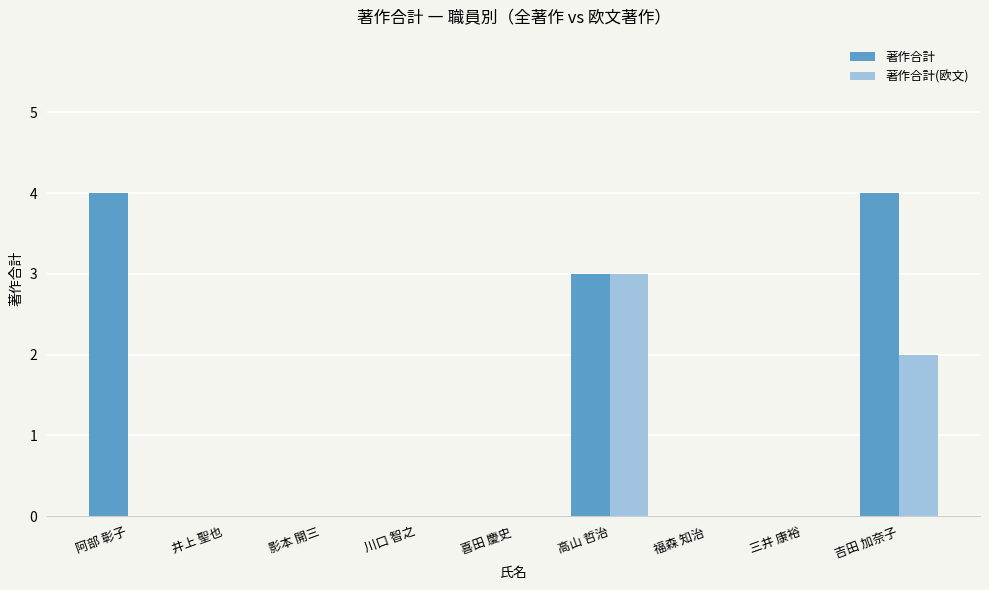

The value of 著作合計 at 高山 哲治 is 1. True or false?

False